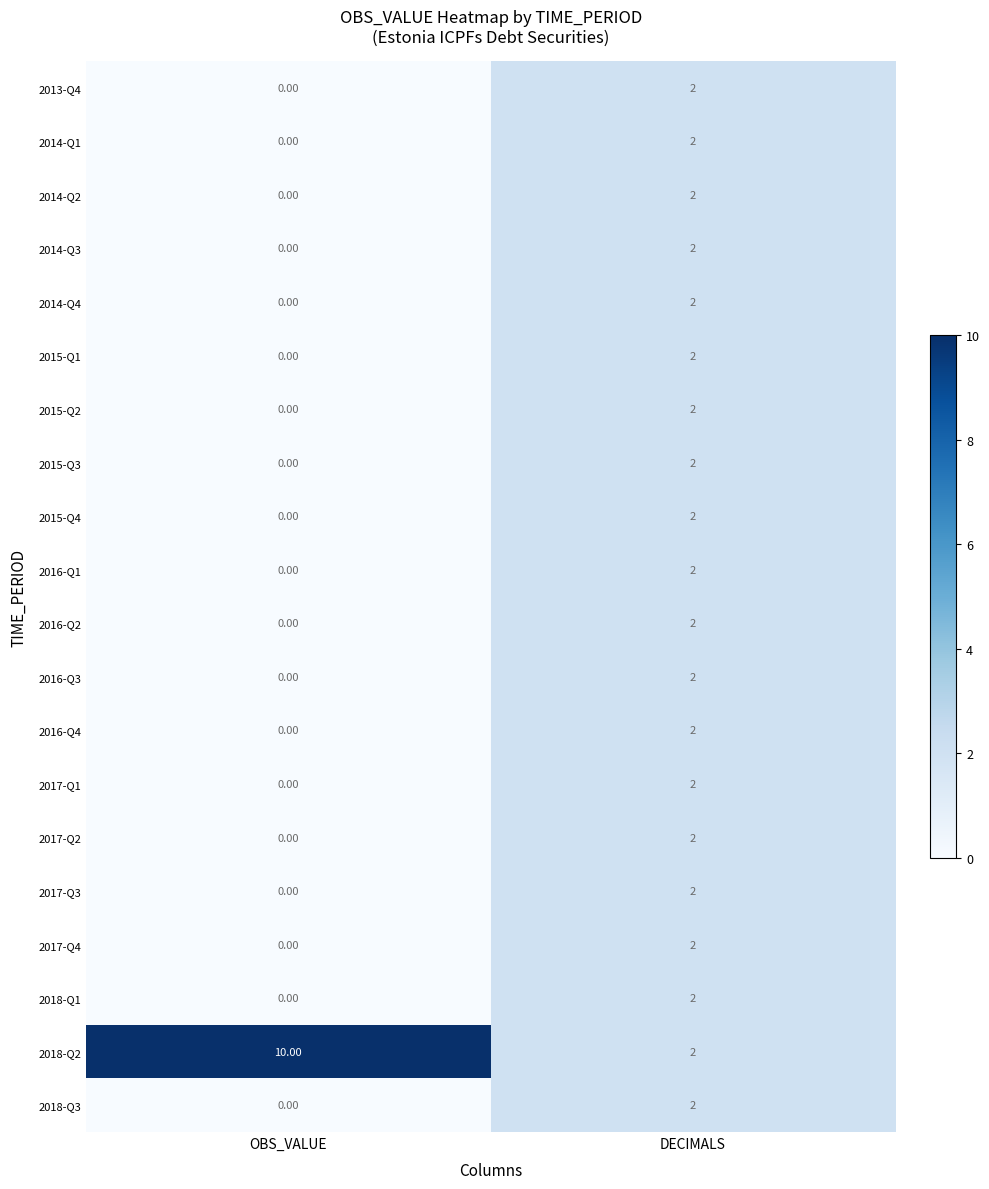

Which series has the largest total across all categories?

2018-Q2